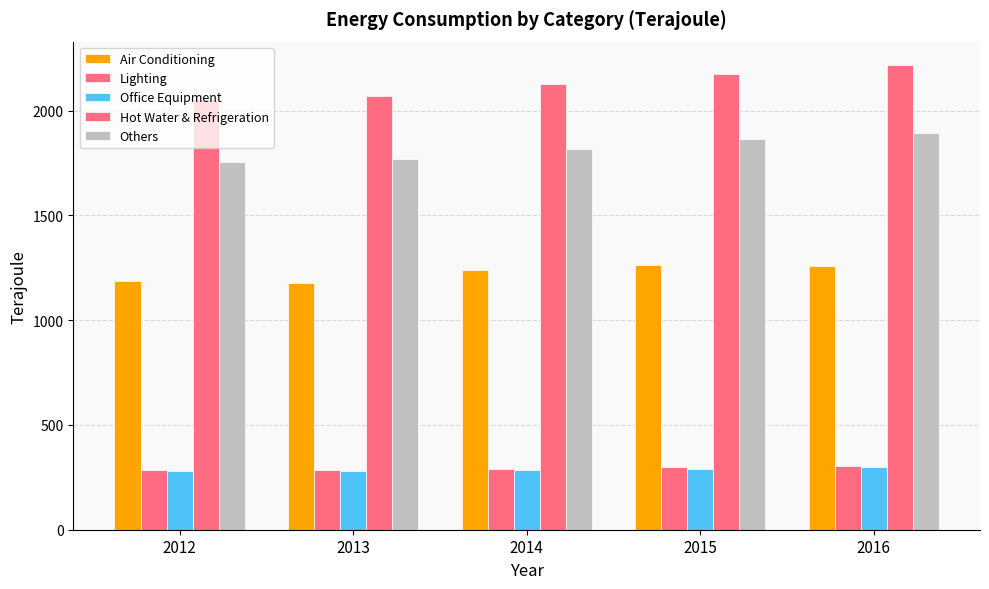

Is it true that Office Equipment equals 501 at 2012?

False